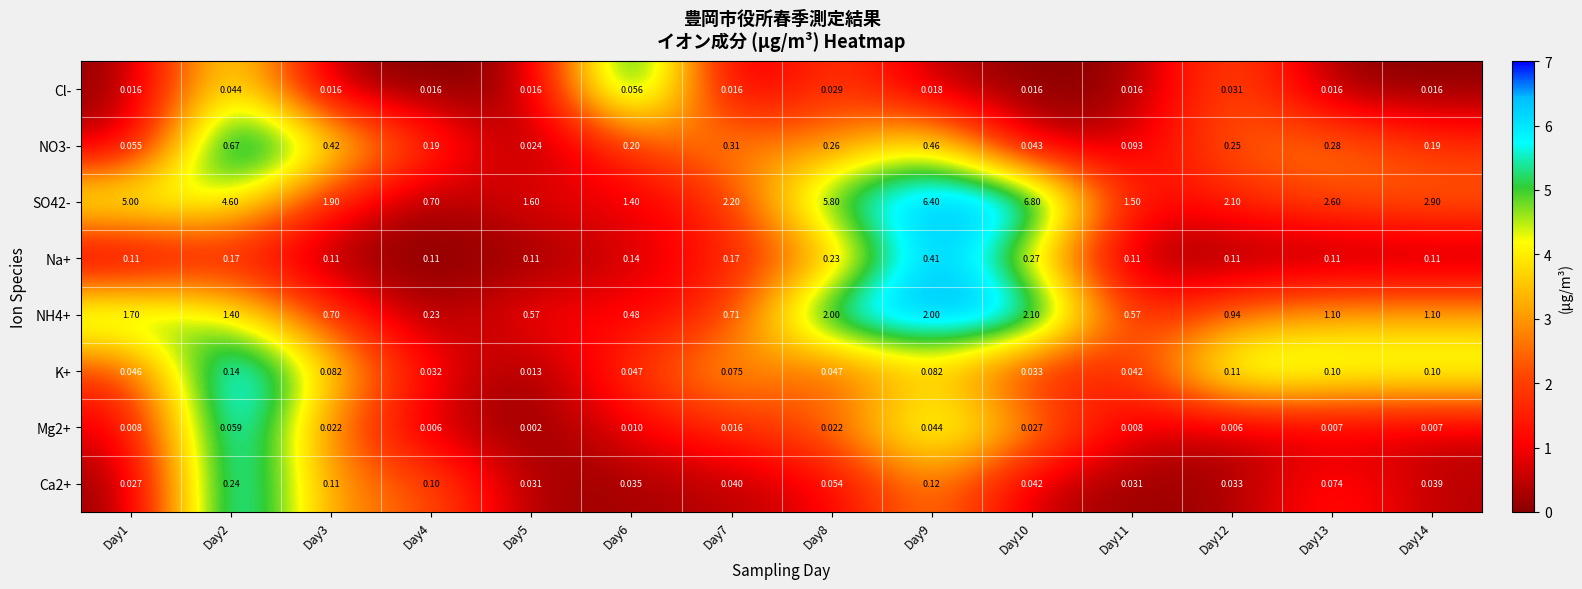

Rank the series by their maximum value, from highest to lowest.

SO42-, NH4+, NO3-, Na+, Ca2+, K+, Mg2+, Cl-